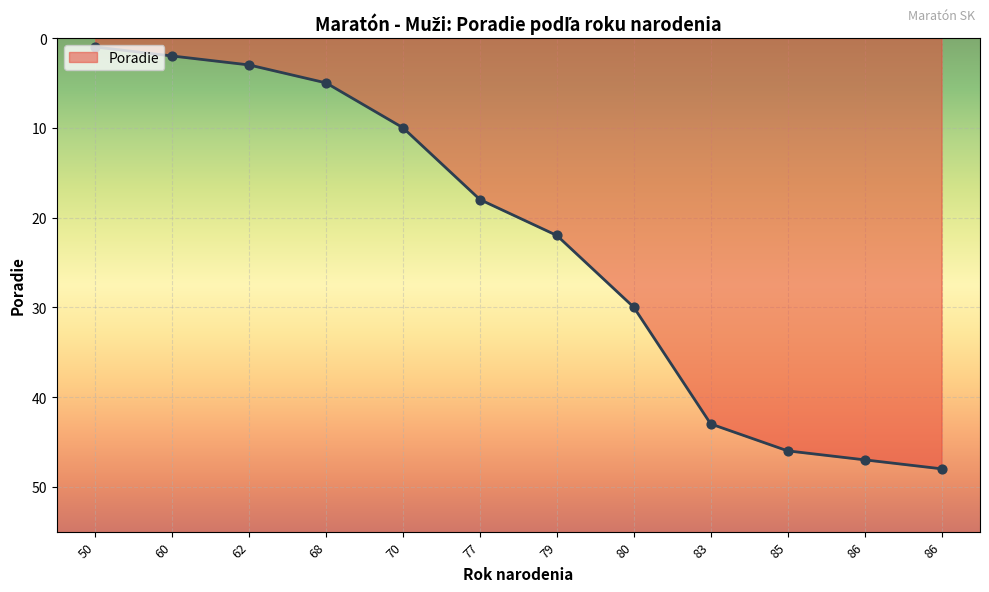

Approximately how many times larger is the value at 70 compared to 80?

0.3